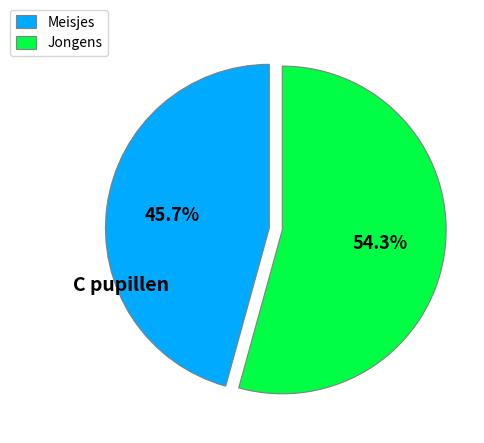

To the nearest percent, what is the difference between the Meisjes and Jongens slice percentages?

9%